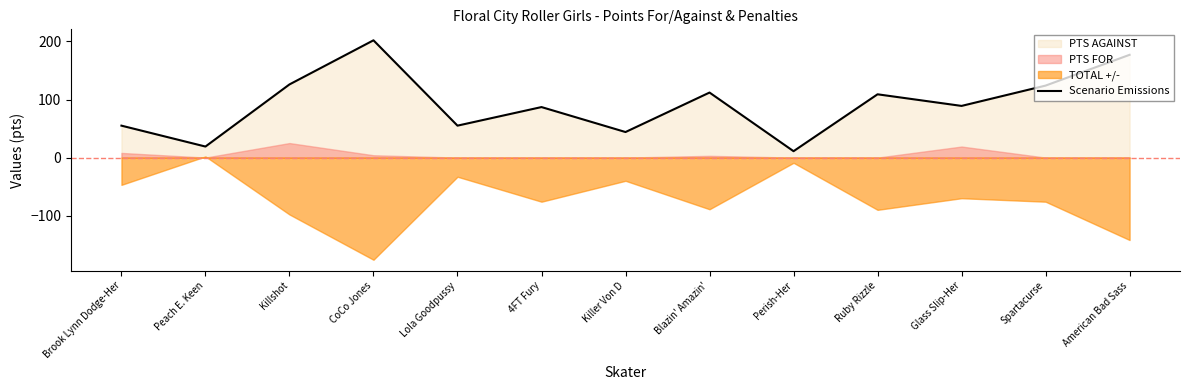

Where is the first local maximum?

CoCo Jones